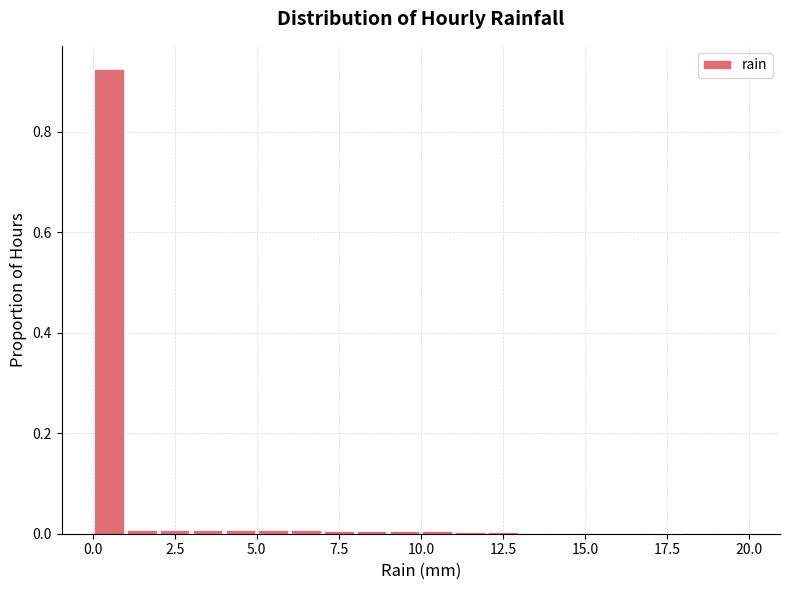

Around what value on the x-axis is the tallest bar? Give the approximate position of its centre, as read against the axis.

0.5